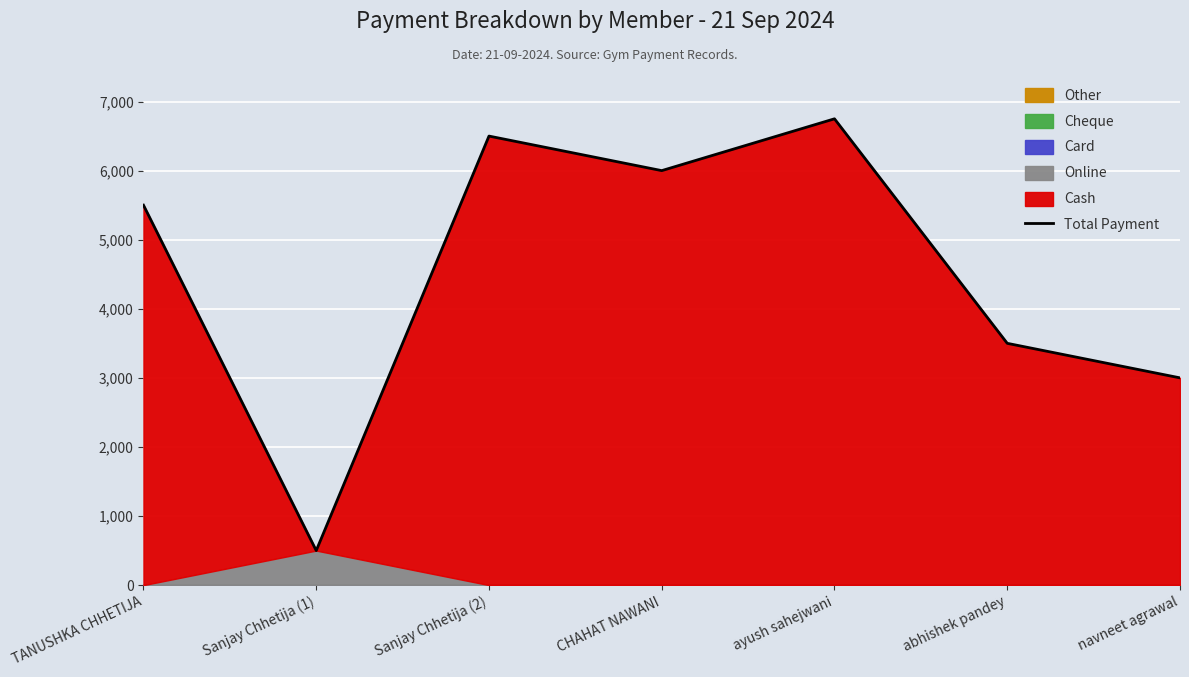

Where is the first local minimum?

Sanjay Chhetija (1)